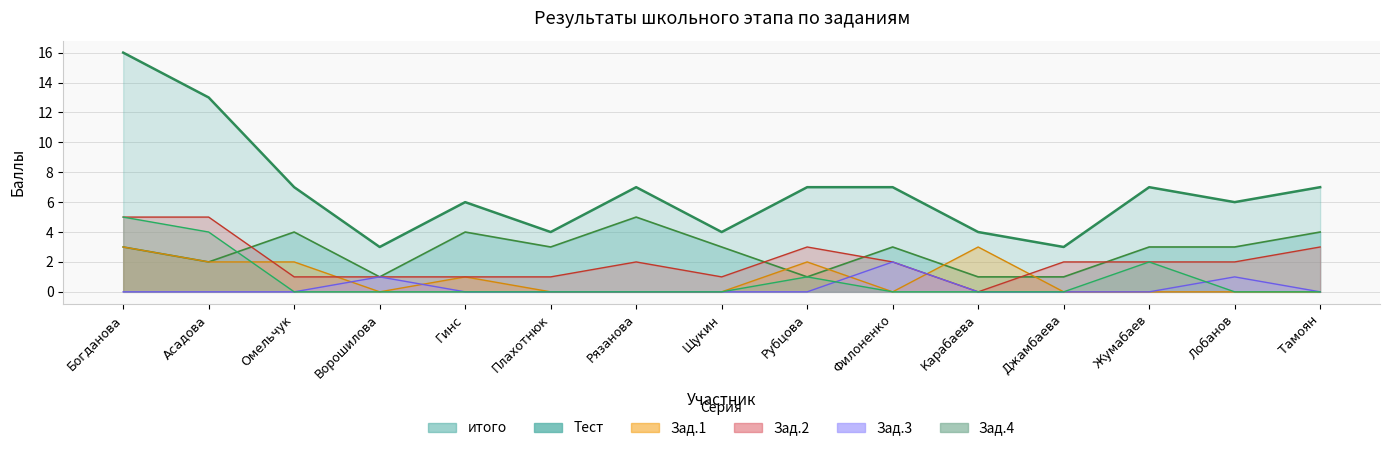

What are all the series names shown in the legend?

Тест, Зад.1, Зад.2, Зад.3, Зад.4, итого